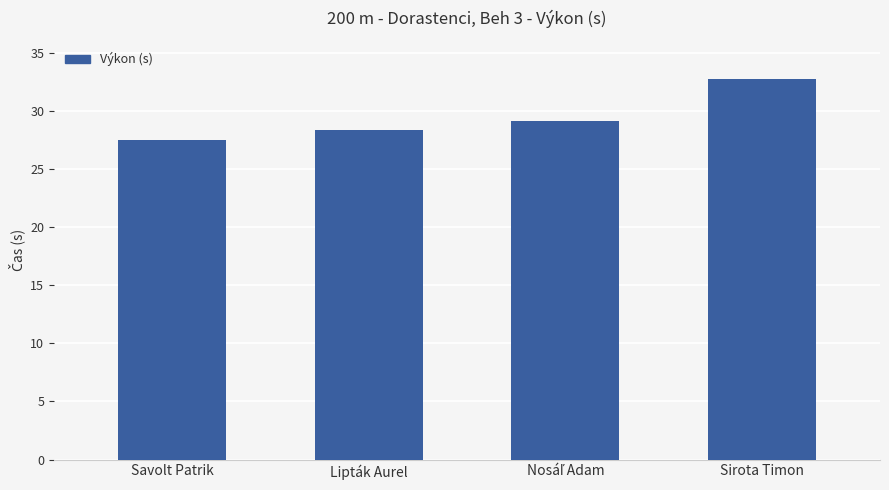

What is the difference between the maximum and minimum values?

5.3